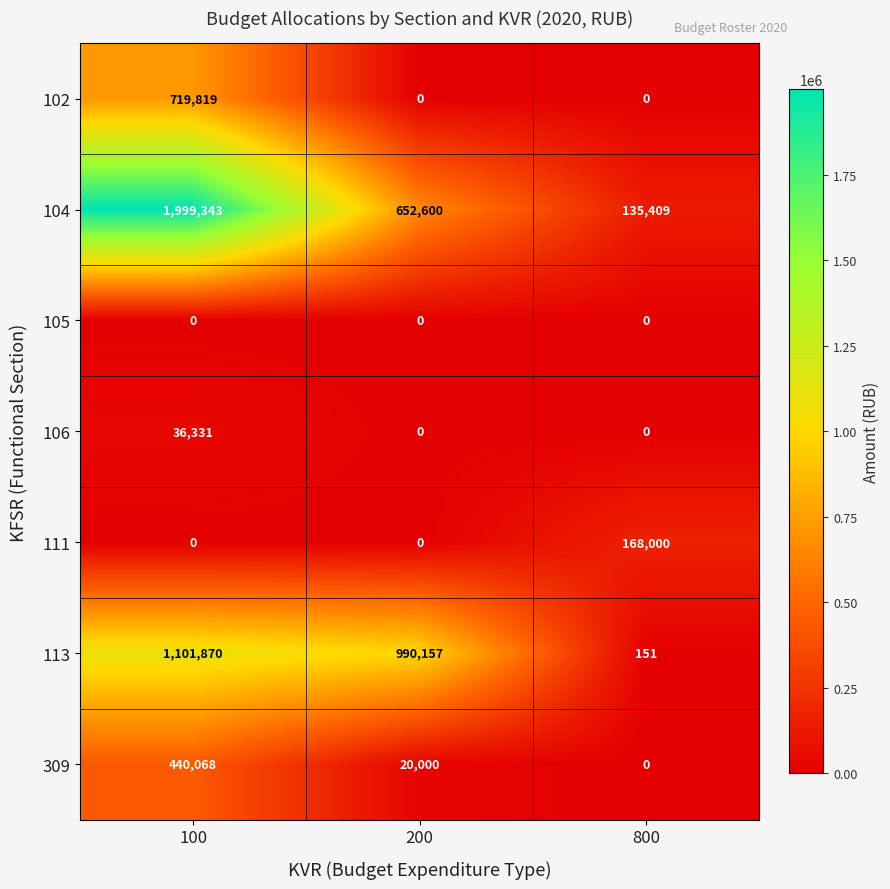

Which series has the largest total across all categories?

104